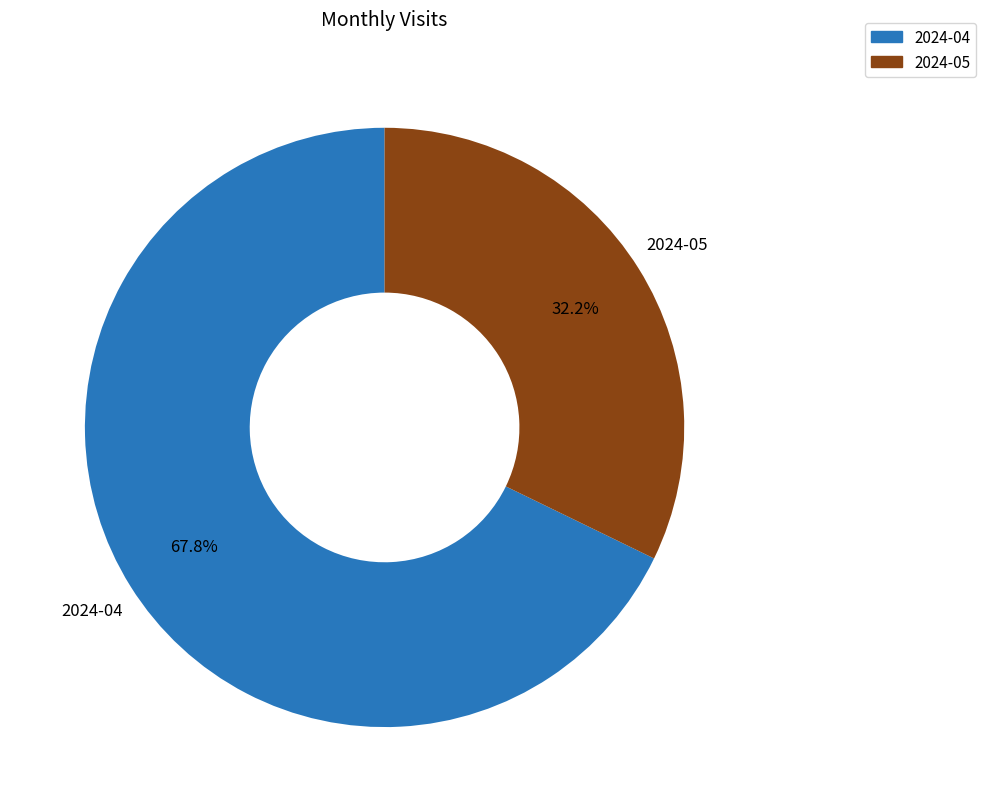

To the nearest percent, what is the difference between the largest and smallest slice percentages?

36%